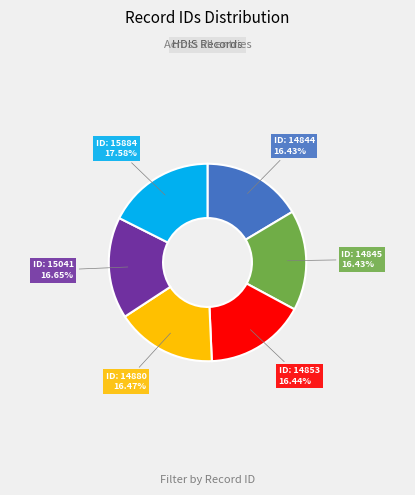

Does any single category account for the majority?

No